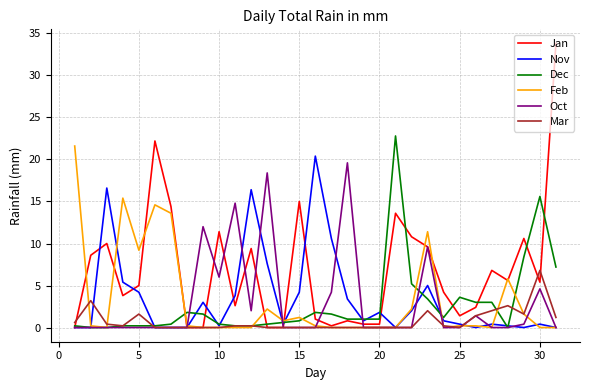

How many lines are shown in the chart?

6